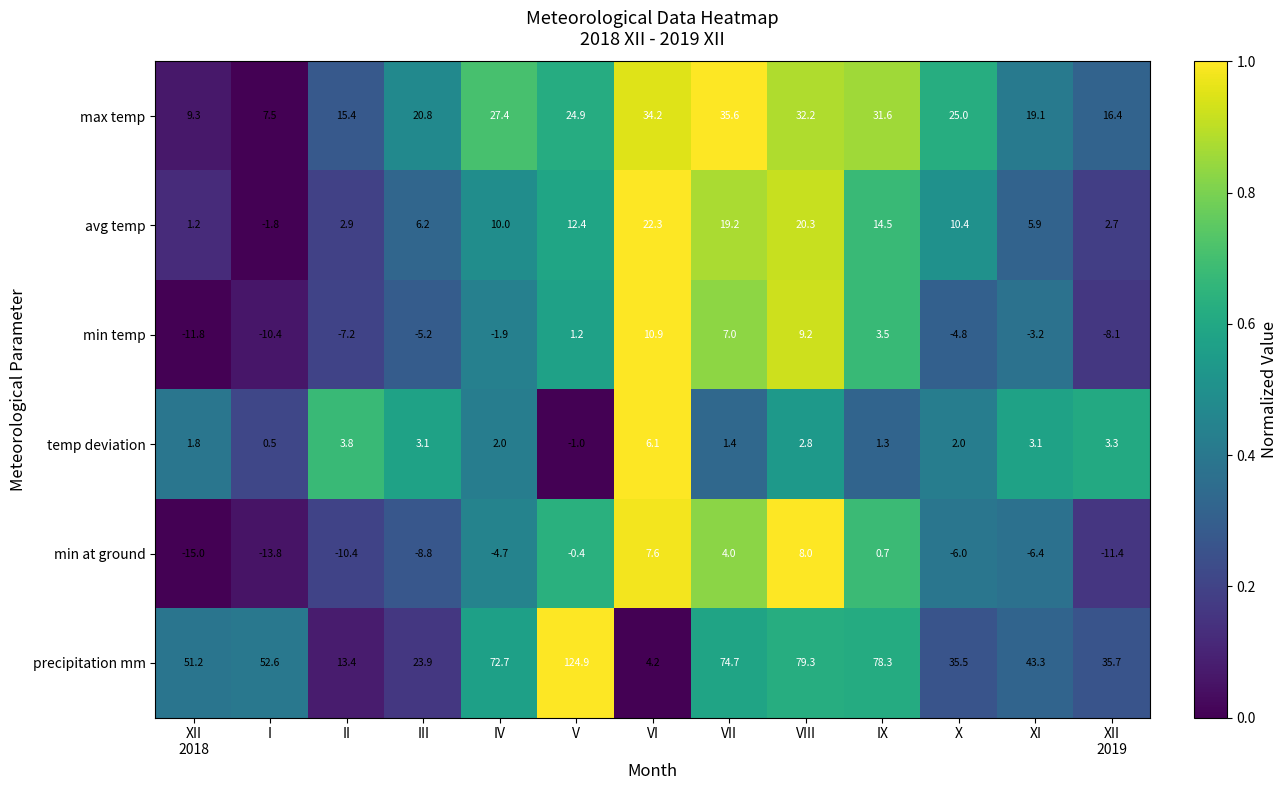

What is the difference between the highest and lowest values at II?

25.8